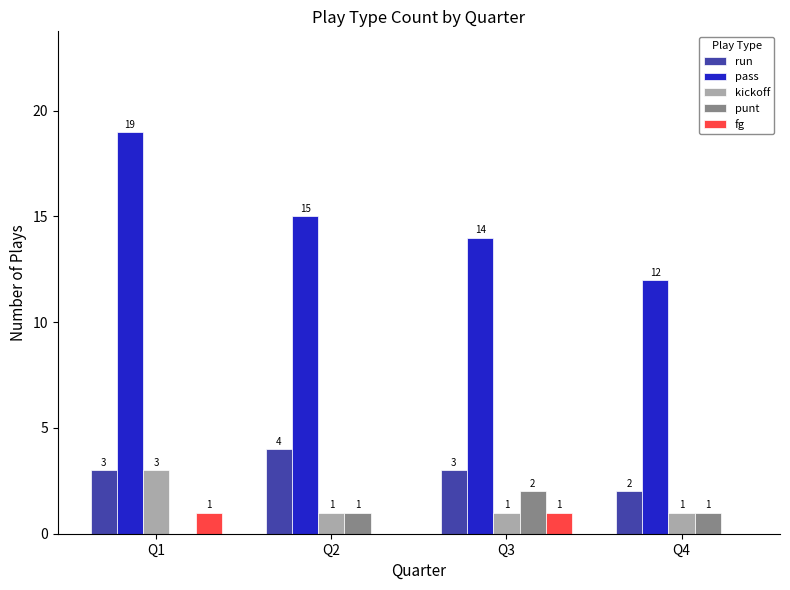

What is the sum of the kickoff values at Q1 and Q4?

4